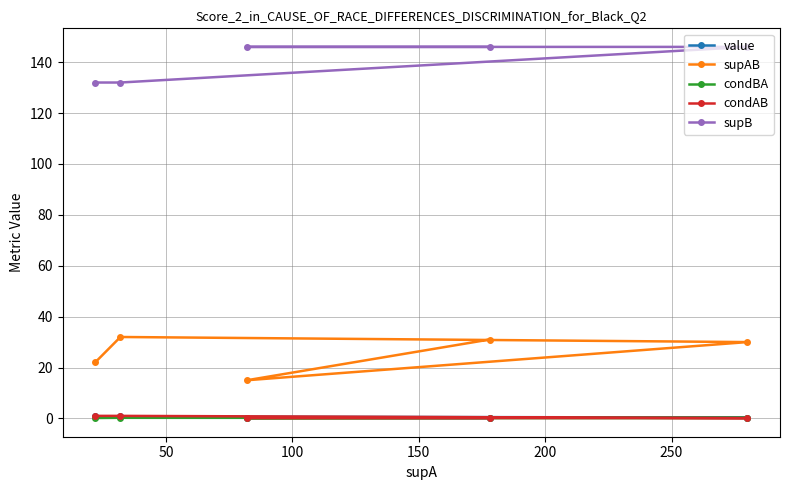

Rank the series by their maximum value, from lowest to highest.

condBA, value, condAB, supAB, supB